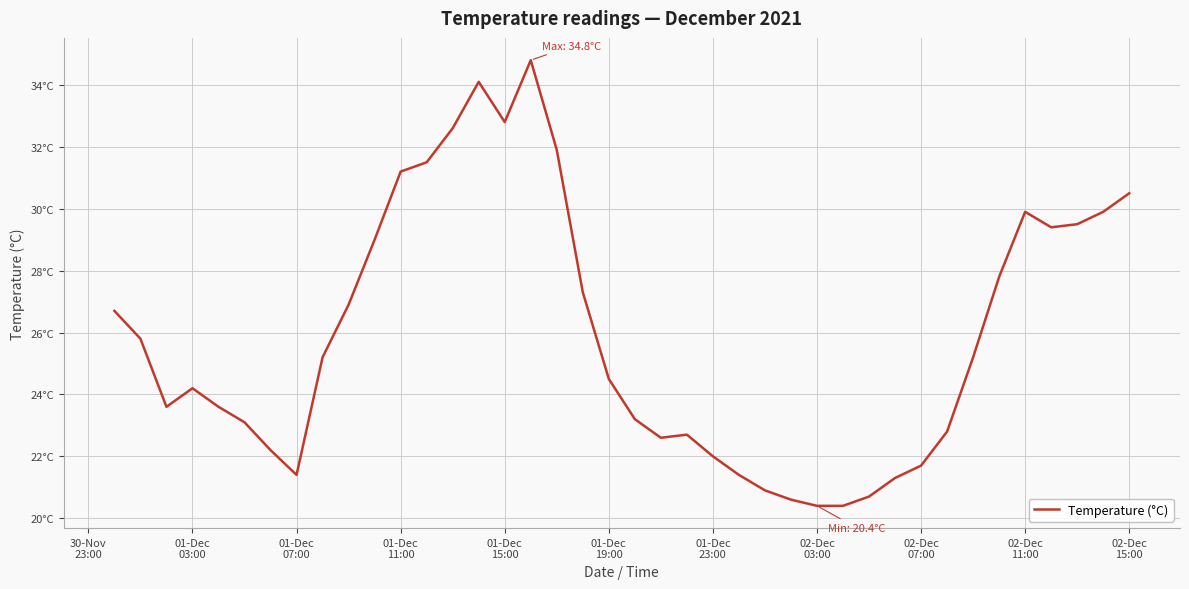

Does the chart have visible grid lines?

Yes